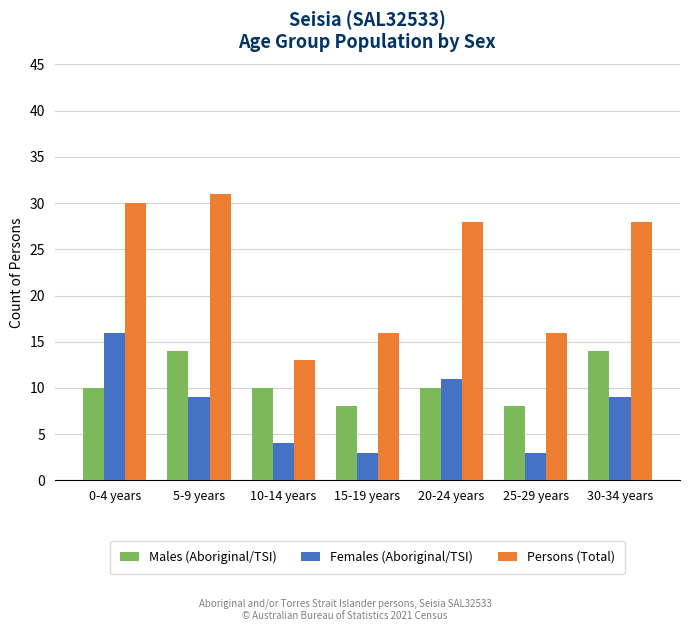

Reading left to right, what are all the values shown in this chart?

Males (Aboriginal/TSI): 0-4 years=10	5-9 years=14	10-14 years=10	15-19 years=8	20-24 years=10	25-29 years=8	30-34 years=14
Females (Aboriginal/TSI): 0-4 years=16	5-9 years=9	10-14 years=4	15-19 years=3	20-24 years=11	25-29 years=3	30-34 years=9
Persons (Total): 0-4 years=30	5-9 years=31	10-14 years=13	15-19 years=16	20-24 years=28	25-29 years=16	30-34 years=28